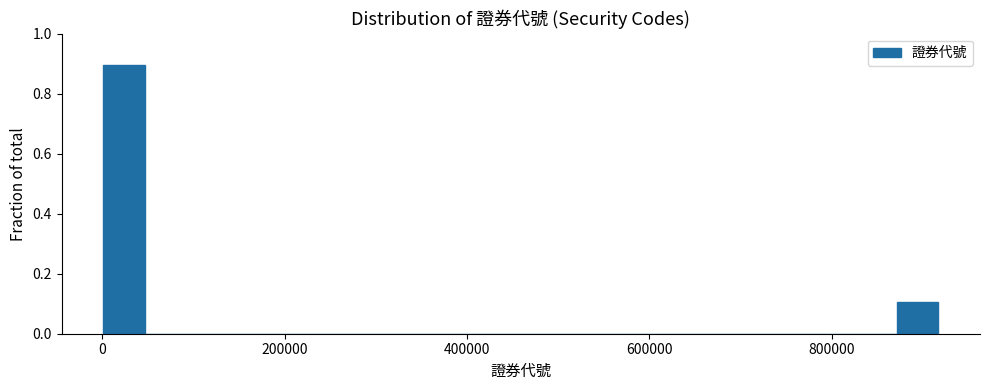

Around what value on the x-axis is the tallest bar? Give the approximate position of its centre, as read against the axis.

20000